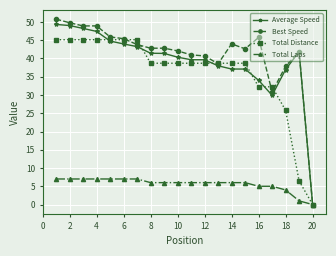

Which series has the widest spread of values?

Best Speed